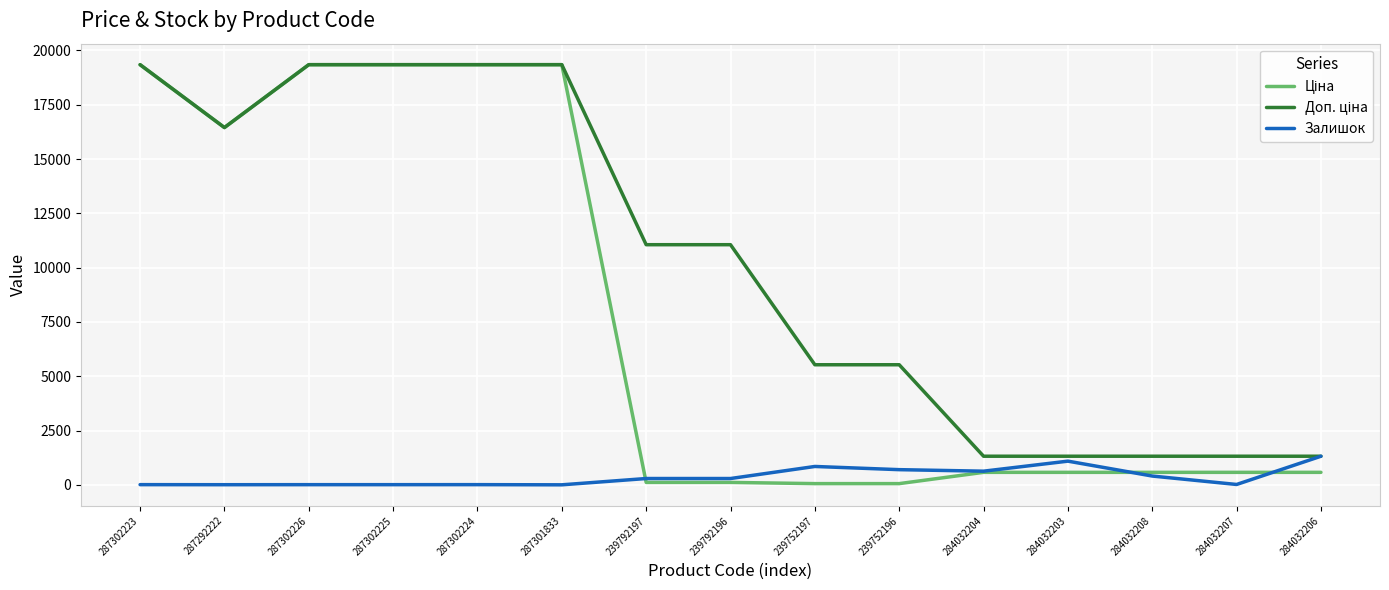

True or false: Залишок has a value of 2125.3 at 284032206.

False